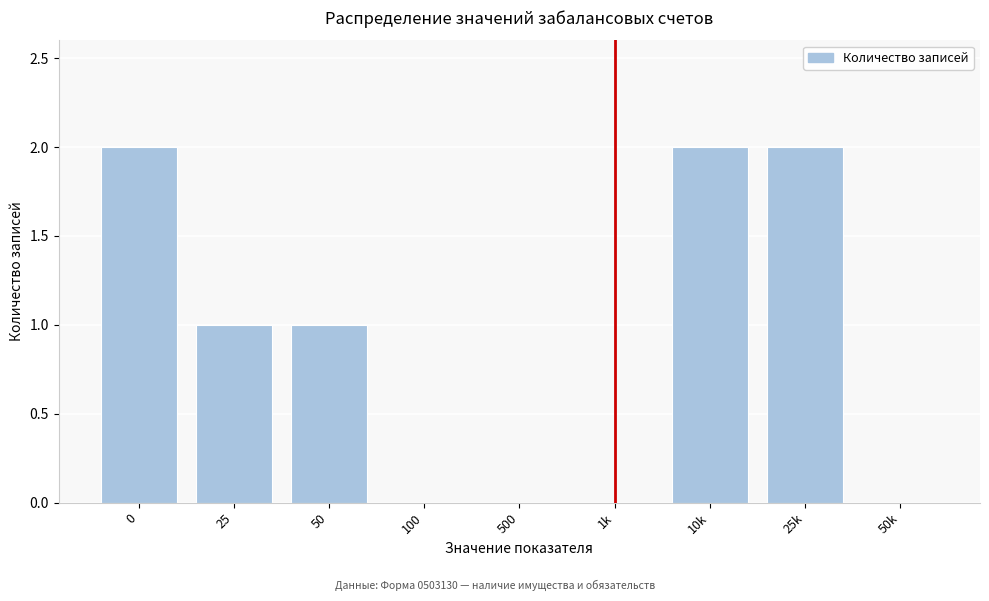

What is the change in value from 500 to 25k?

+2